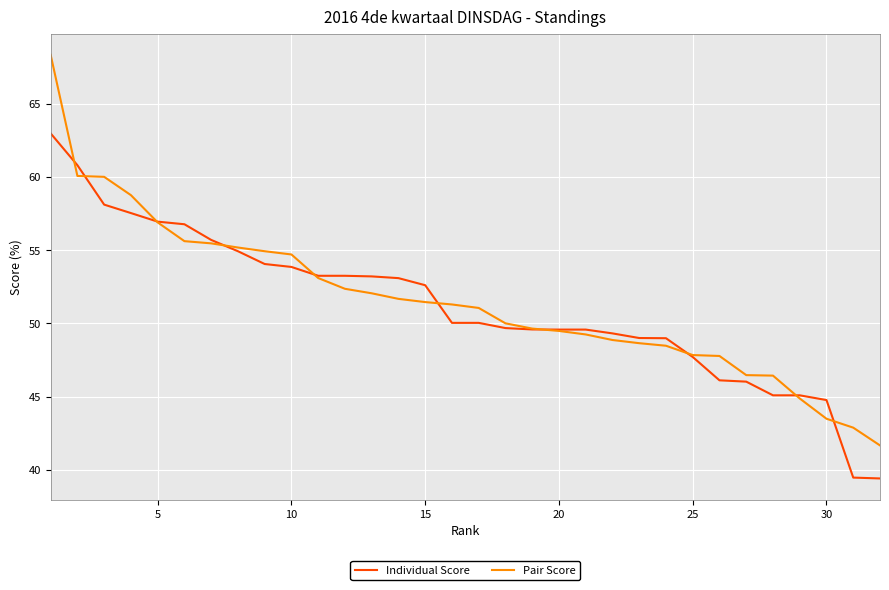

What is the minimum value for Individual Score?

39.4